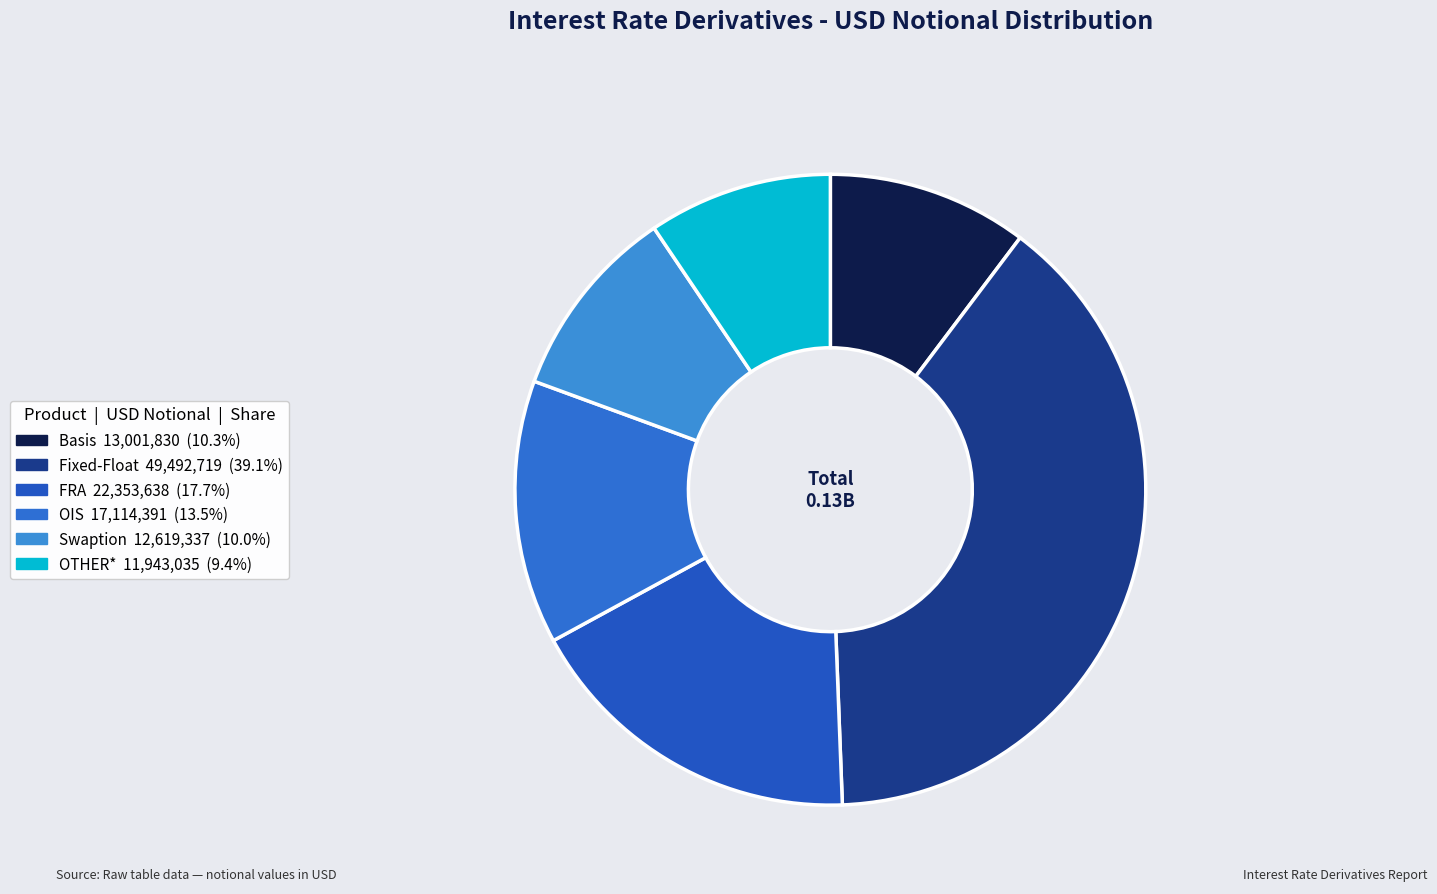

How many slices are in this pie chart?

6